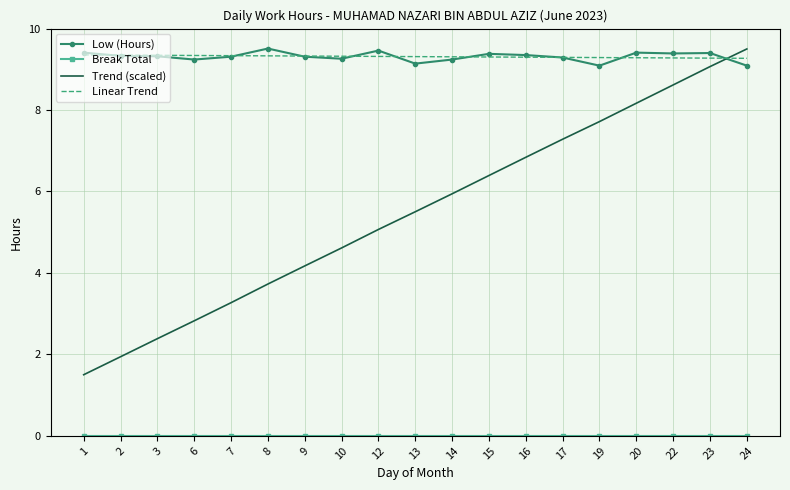

In Low (Hours), how many points are lower than both neighbors (excluding endpoints)?

5